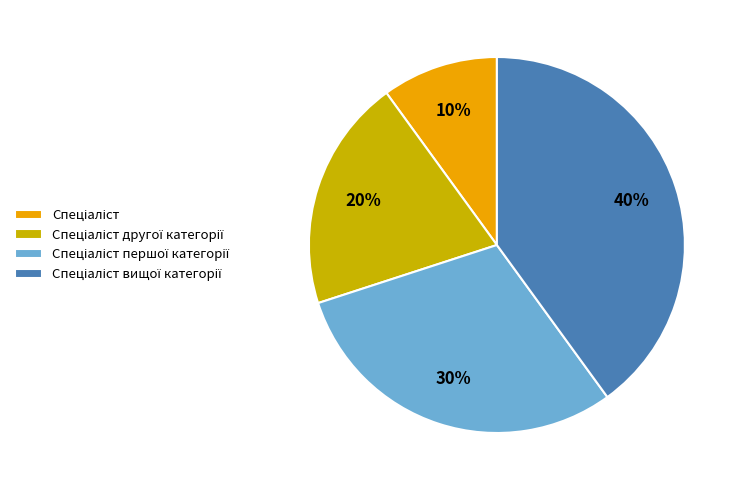

Does any single category account for the majority?

No